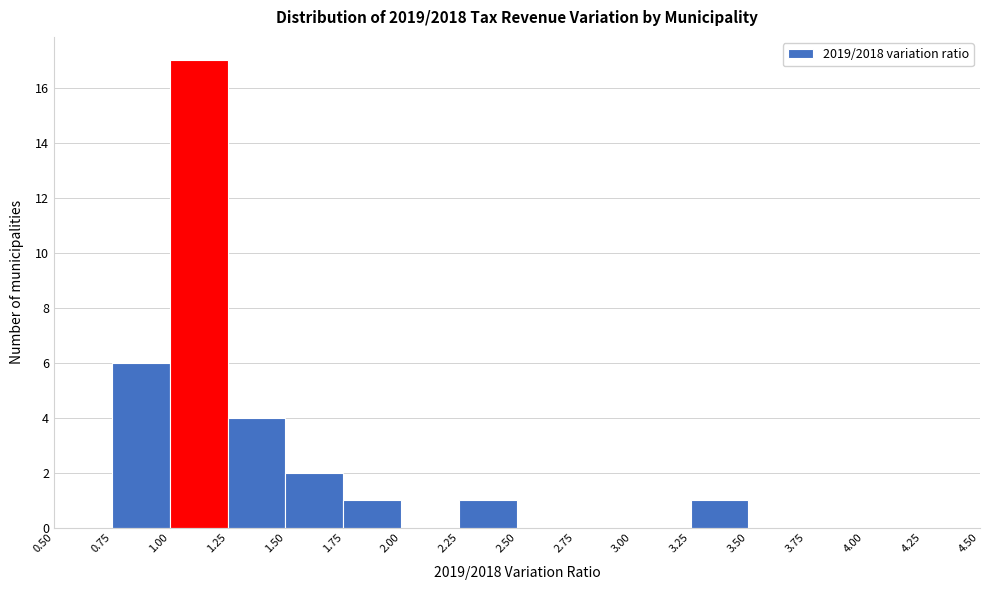

How tall is the bar that spans 1.75 to 2.00 on the x-axis? The values are not printed on the chart, so give them approximately, as read against the axis.

1